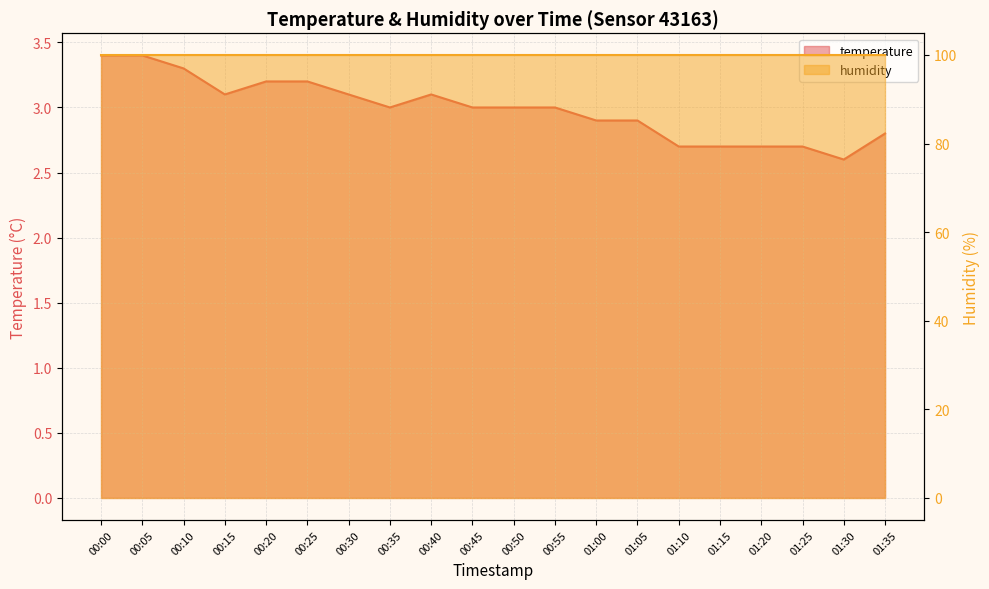

Between 00:05 and 01:30, which is larger?

00:05